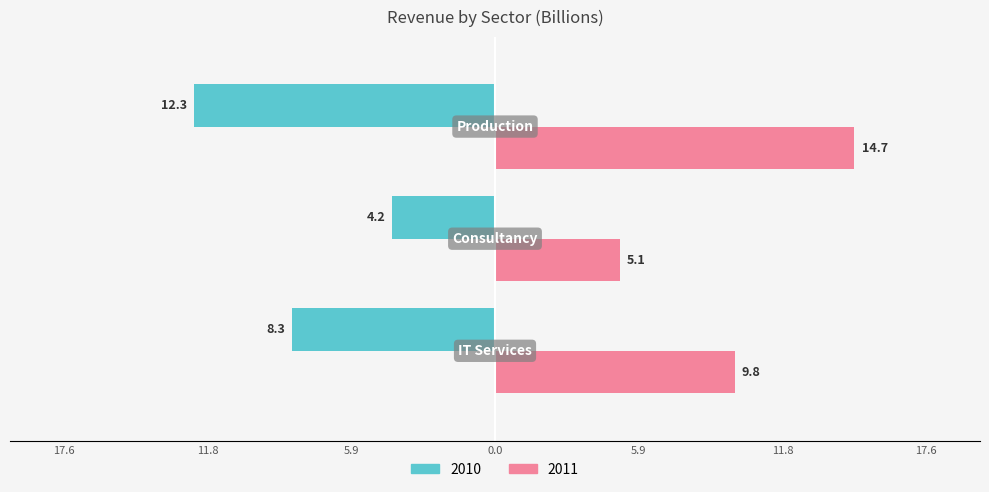

Reading left to right, list all the values displayed in this chart.

2010: -8.3	-4.2	-12.3
2011: 9.8	5.1	14.7